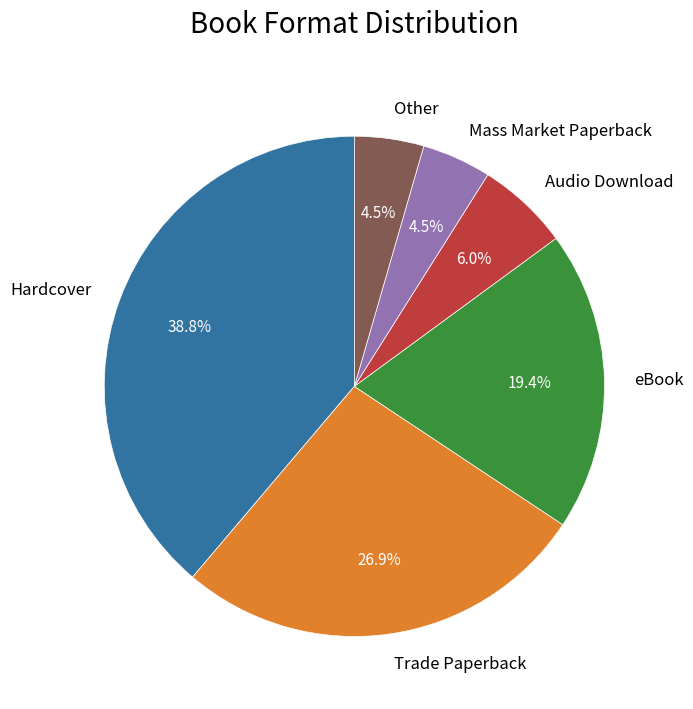

Which slice is the largest?

Hardcover